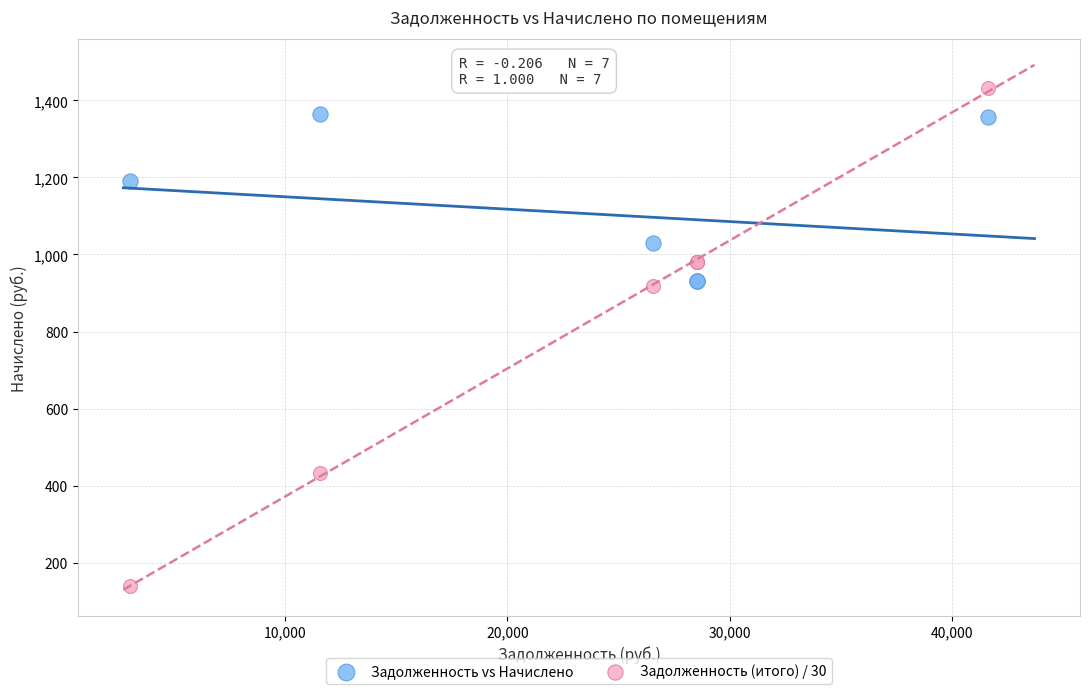

Which series has the largest Y range (max minus min)?

Задолженность (итого) / 30